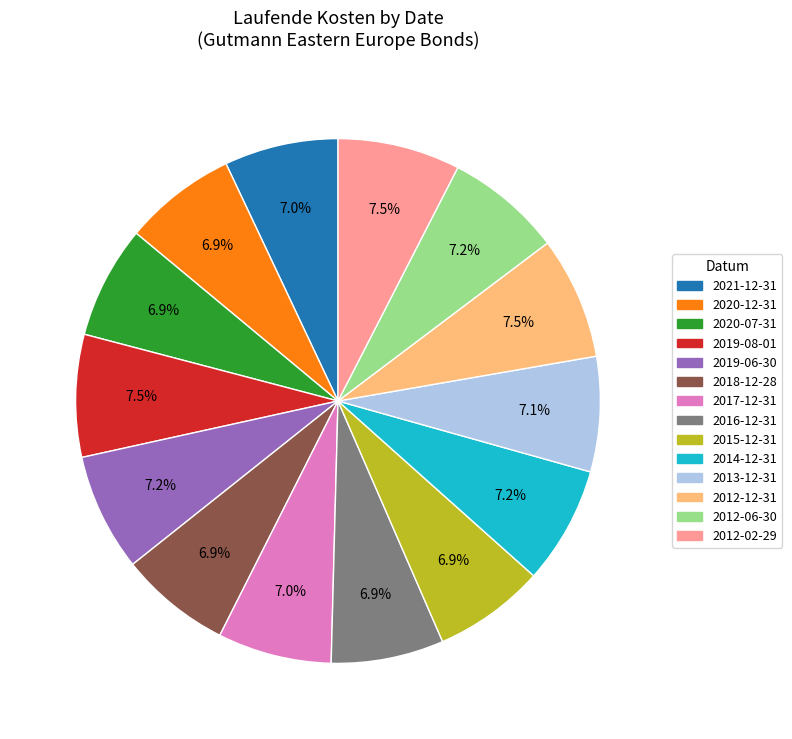

To the nearest percent, what percentage of the pie is 2014-12-31?

7%